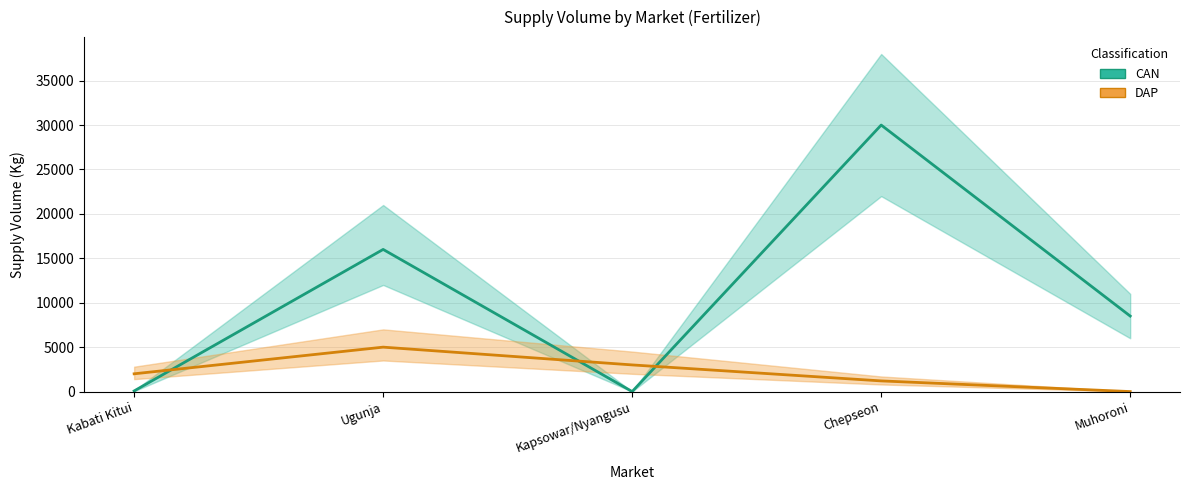

Between Chepseon and Muhoroni, which series saw the biggest shift?

CAN